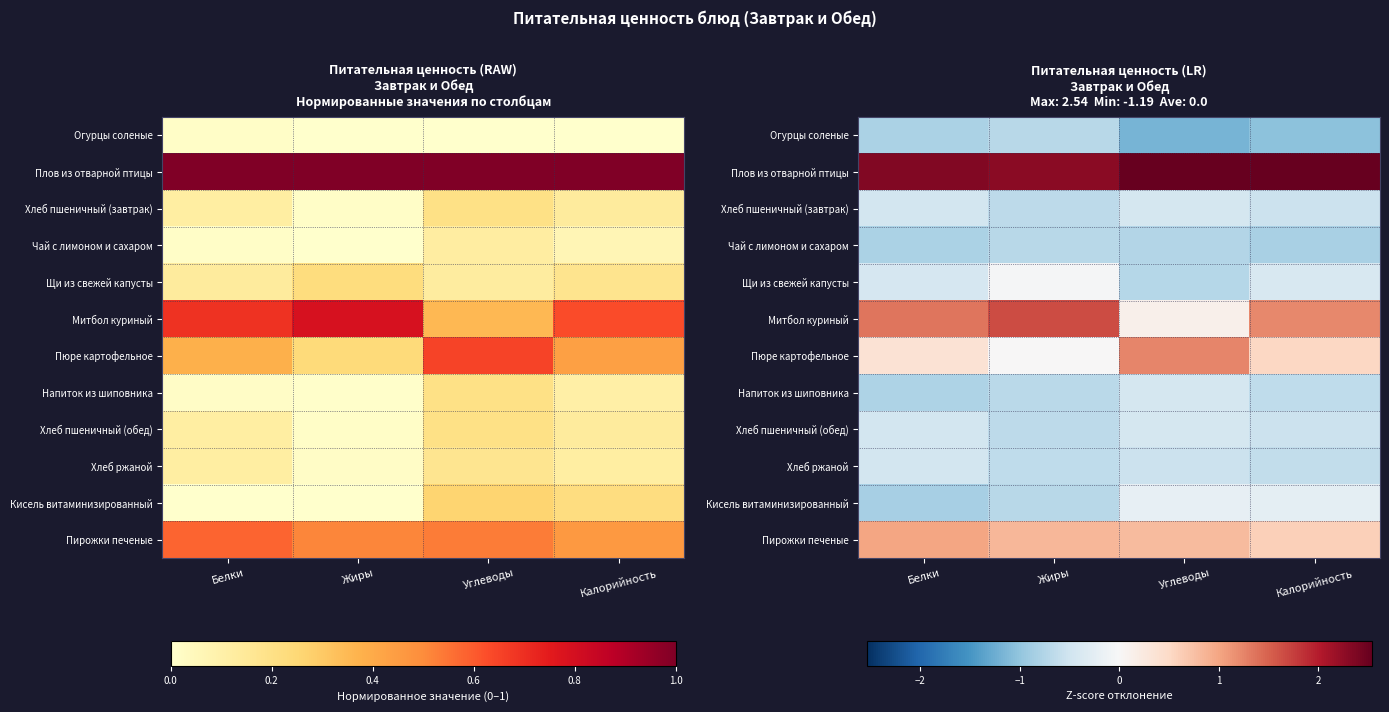

At Жиры, list the series in order from largest to smallest.

Плов из отварной птицы, Митбол куриный, Пирожки печеные, Пюре картофельное, Щи из свежей капусты, Хлеб ржаной, Хлеб пшеничный (завтрак), Хлеб пшеничный (обед), Напиток из шиповника, Огурцы соленые, Чай с лимоном и сахаром, Кисель витаминизированный